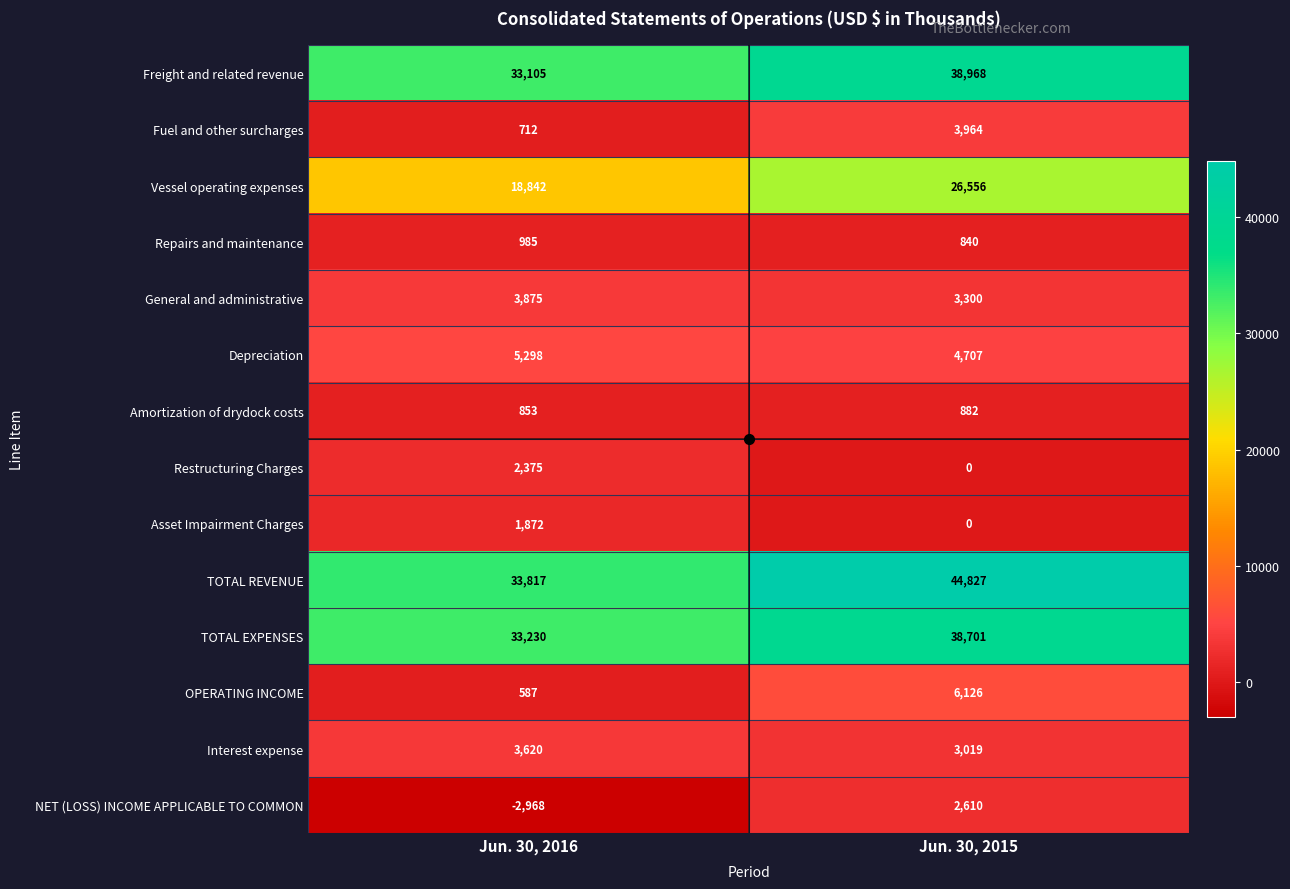

At which category is the sum across all series the highest?

Jun. 30, 2015